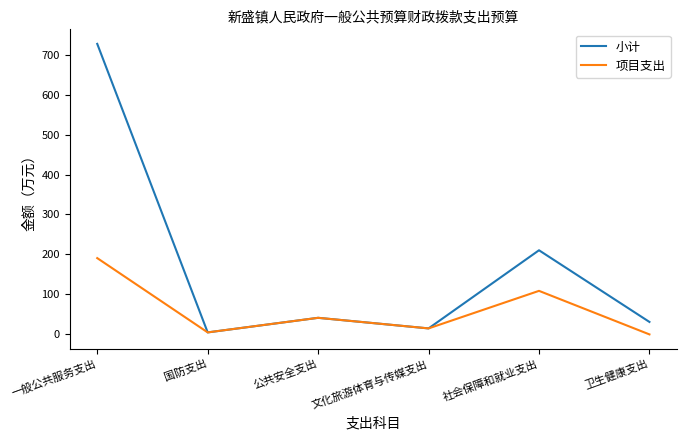

Reading left to right, what are all the values shown in this chart?

小计: 一般公共服务支出=726.9	国防支出=5.0	公共安全支出=41.5	文化旅游体育与传媒支出=15.0	社会保障和就业支出=210.5	卫生健康支出=31.2
项目支出: 一般公共服务支出=190.9	国防支出=5.0	公共安全支出=41.5	文化旅游体育与传媒支出=15.0	社会保障和就业支出=108.9	卫生健康支出=0.0